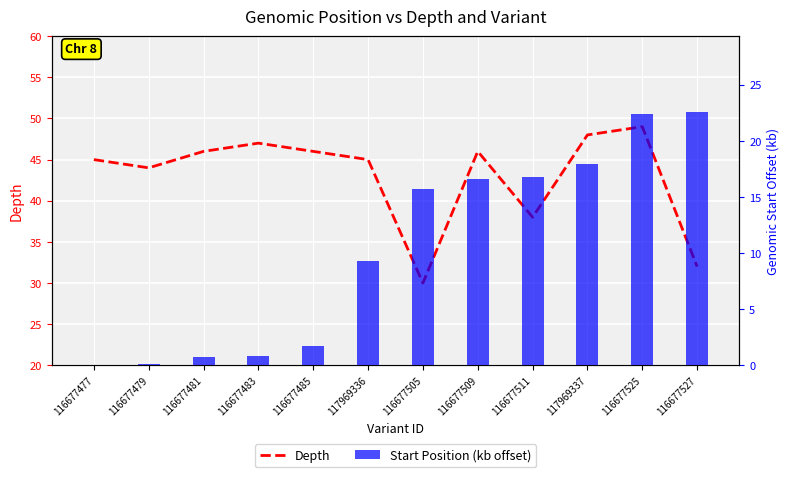

The Depth series shows 84.3 at 116677525. True or false?

False